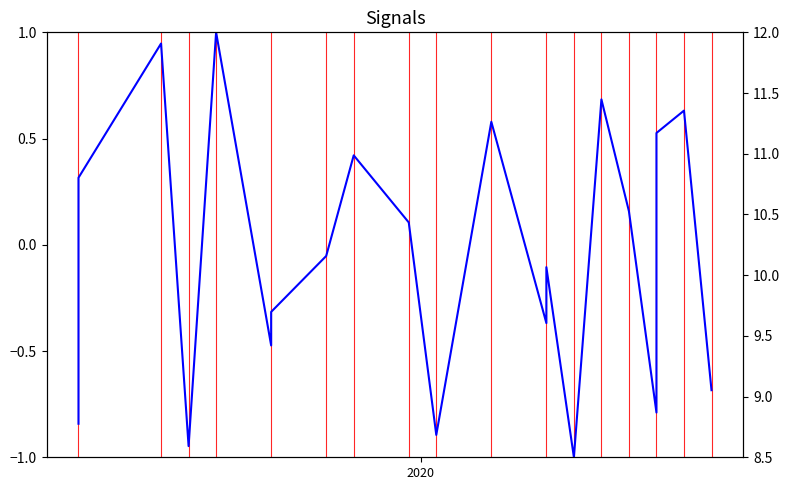

Rank the series by their maximum value, from lowest to highest.

Position (norm), Weeks on Chart